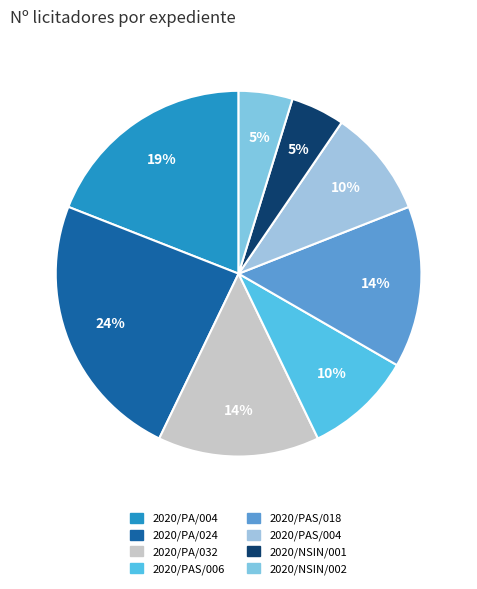

Count the number of slices in the pie.

8